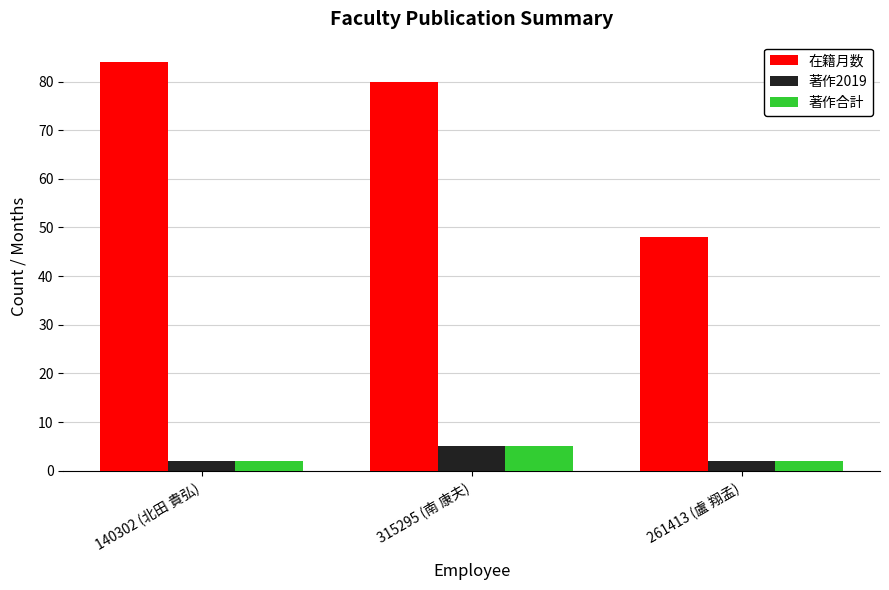

Reading right to left, list all the values displayed in this chart.

在籍月数: 261413 (盧 翔孟)=48	315295 (南 康夫)=80	140302 (北田 貴弘)=84
著作2019: 261413 (盧 翔孟)=2	315295 (南 康夫)=5	140302 (北田 貴弘)=2
著作合計: 261413 (盧 翔孟)=2	315295 (南 康夫)=5	140302 (北田 貴弘)=2